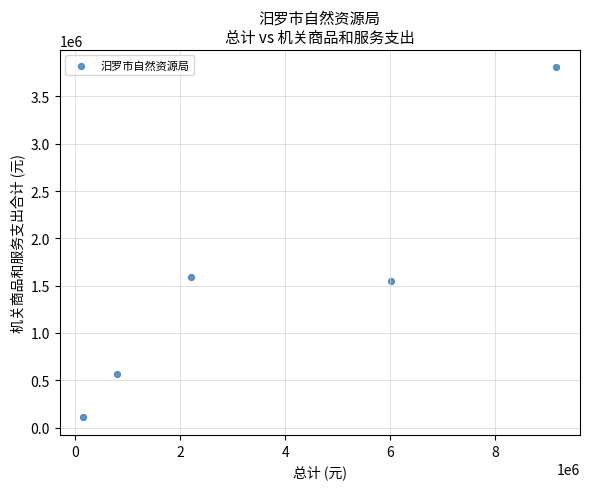

What Y value in the scatter plot is closest to 1957088?

1590363